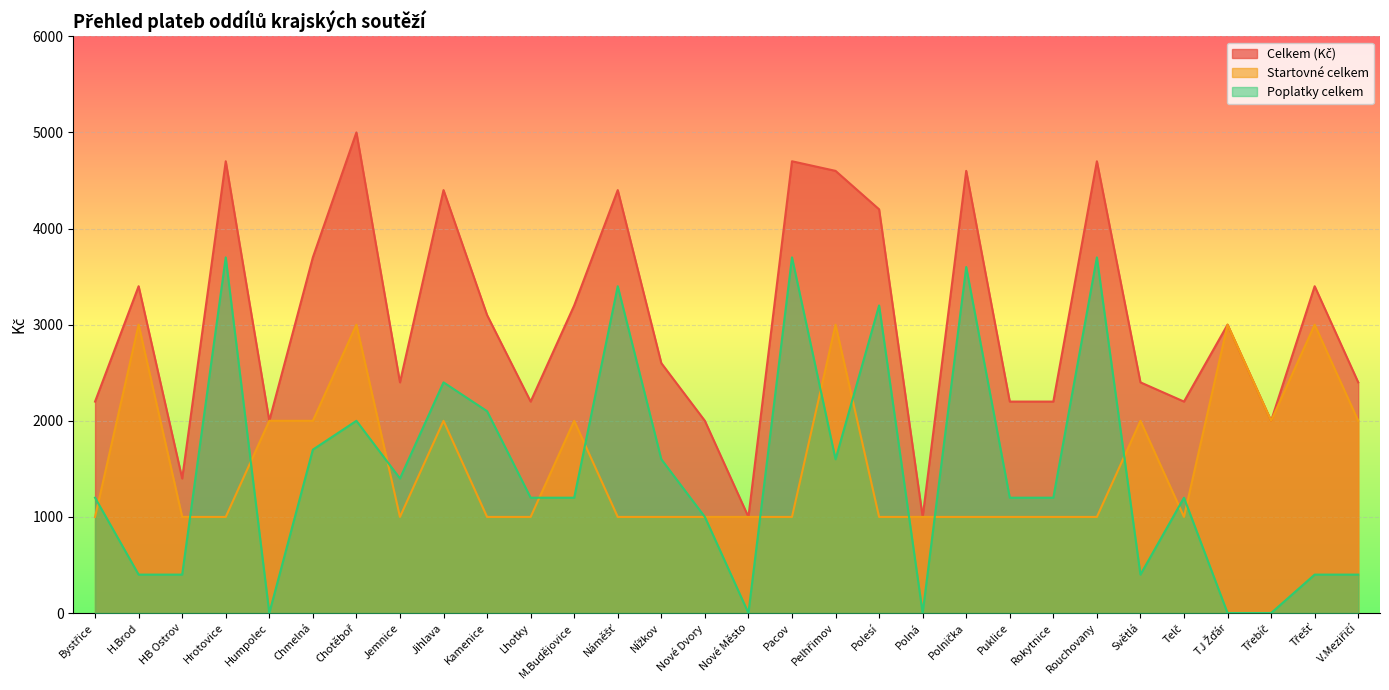

Where is Poplatky celkem nearest to the value 1850?

Chmelná